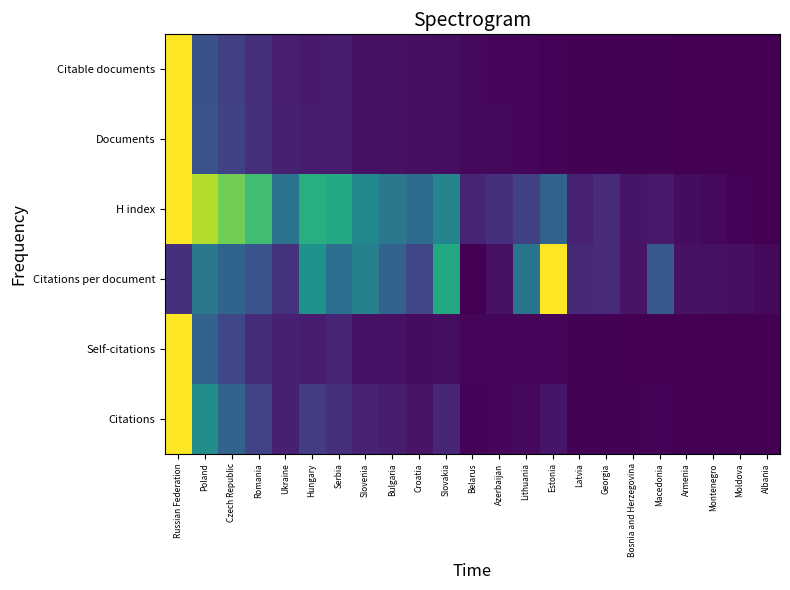

What is the total value across all series at Serbia?

1.4